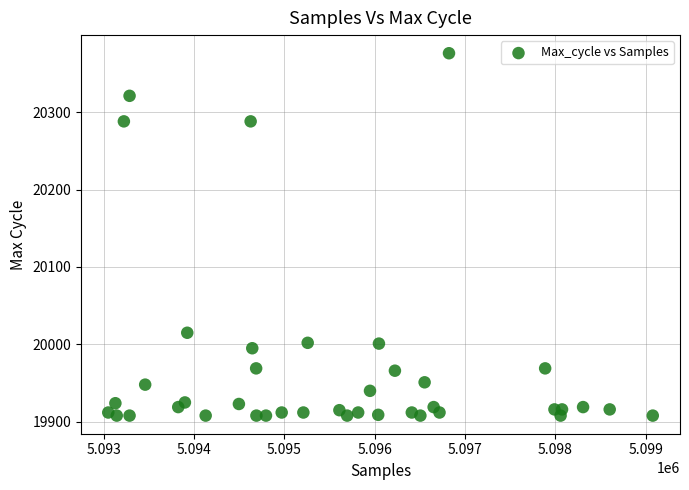

What is the range of X values (max minus min)?

6031